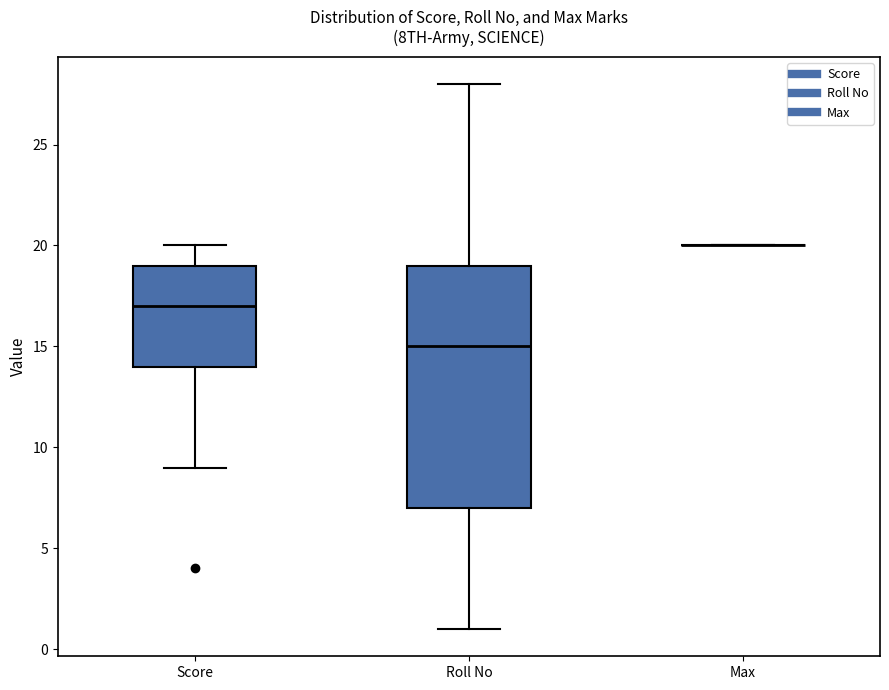

Reading left to right, read every box against the y-axis: the position of its median line, the range the box covers, and the ends of its whiskers. The values are not printed on the chart, so give them approximately, as read against the axis.

Score: median 17, box 14 to 19, whiskers 9 to 20
Roll No: median 15, box 7 to 19, whiskers 1 to 28
Max: box collapsed to a line at 20, whiskers 20 to 20